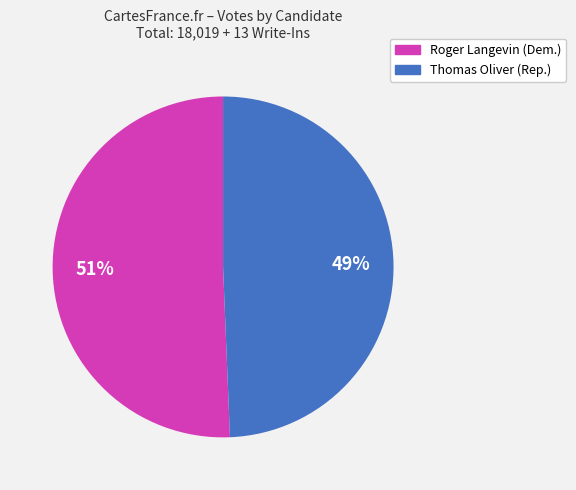

Is there any slice that represents more than half of the pie?

Yes